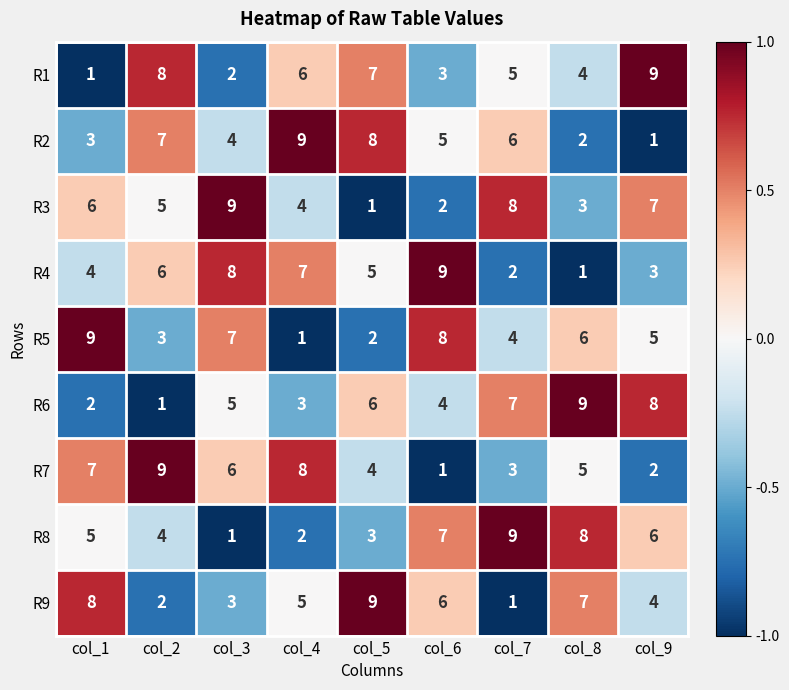

True or false: R2 has a value of 7 at col_2.

True